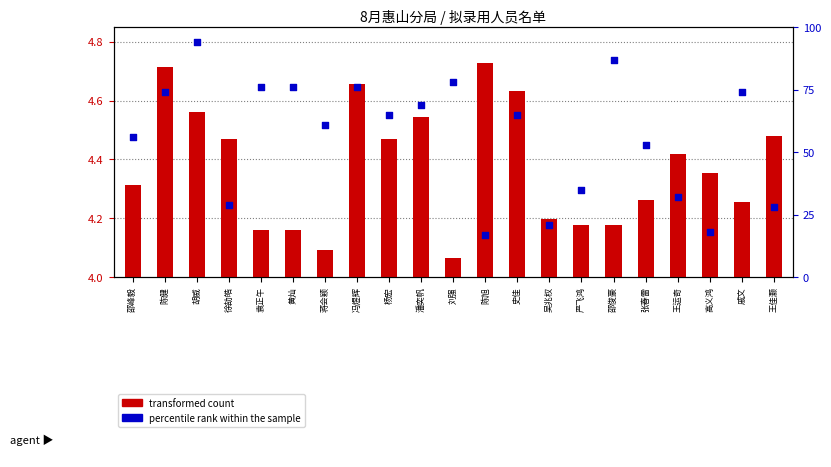

At how many categories does at least one series exceed 40?

14